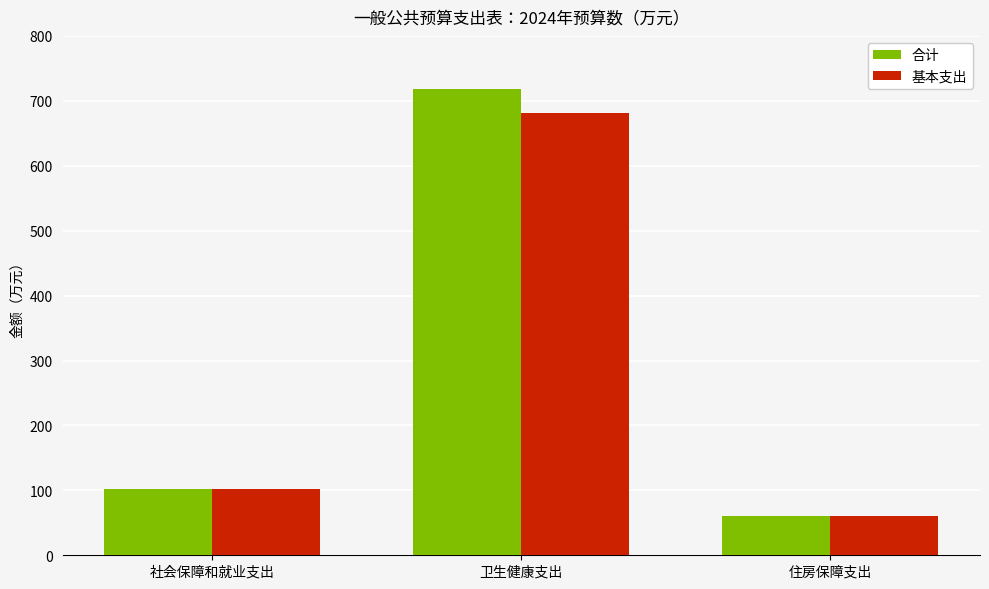

Which series has the largest total across all categories?

合计